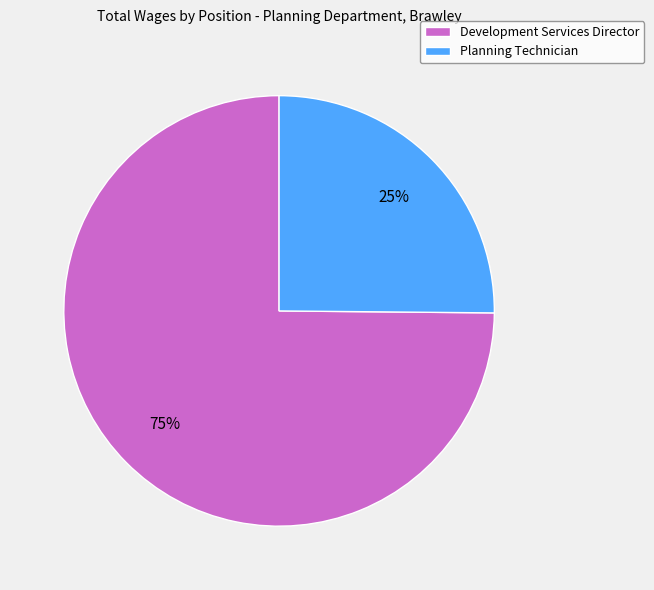

Which category accounts for the majority?

Development Services Director